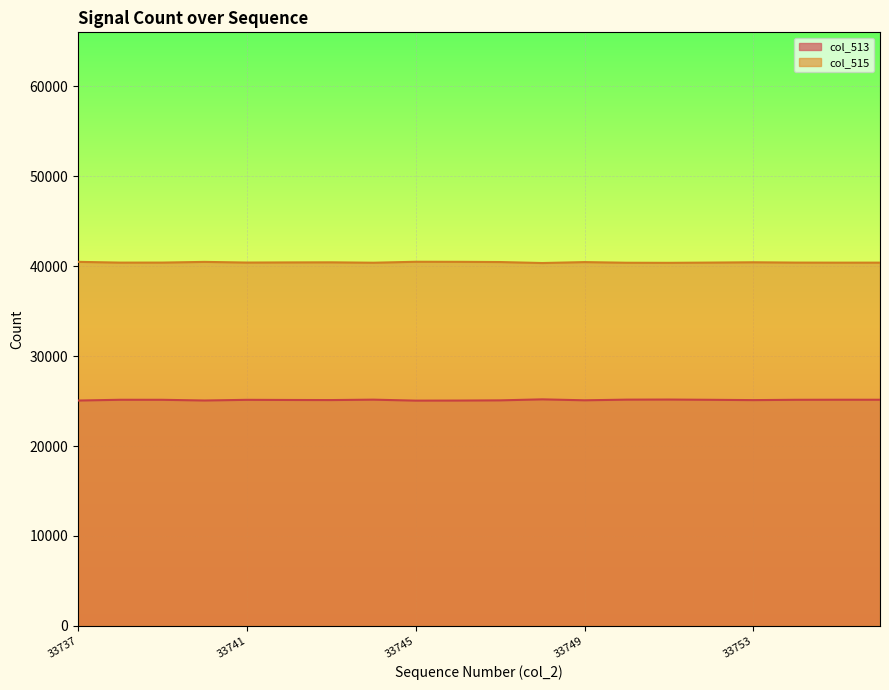

True or false: col_513 and col_515 intersect in this chart.

False